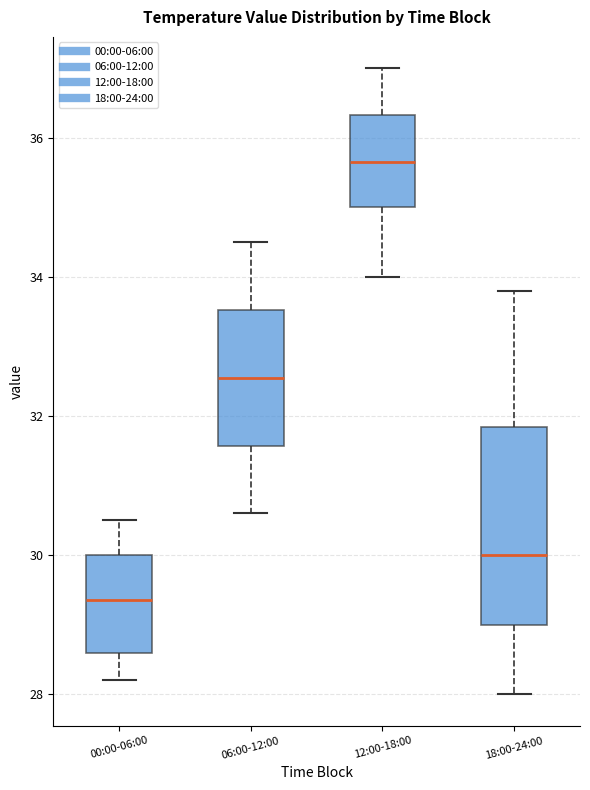

Which box is the tallest, from its lower edge to its upper edge?

18:00-24:00